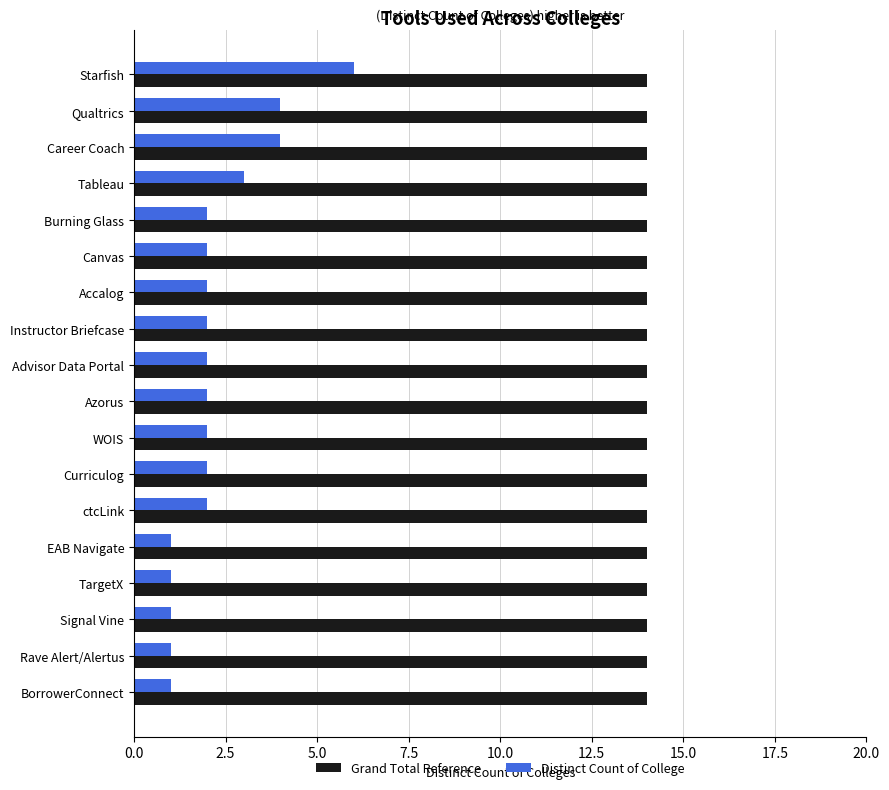

What is the greatest value displayed?

14